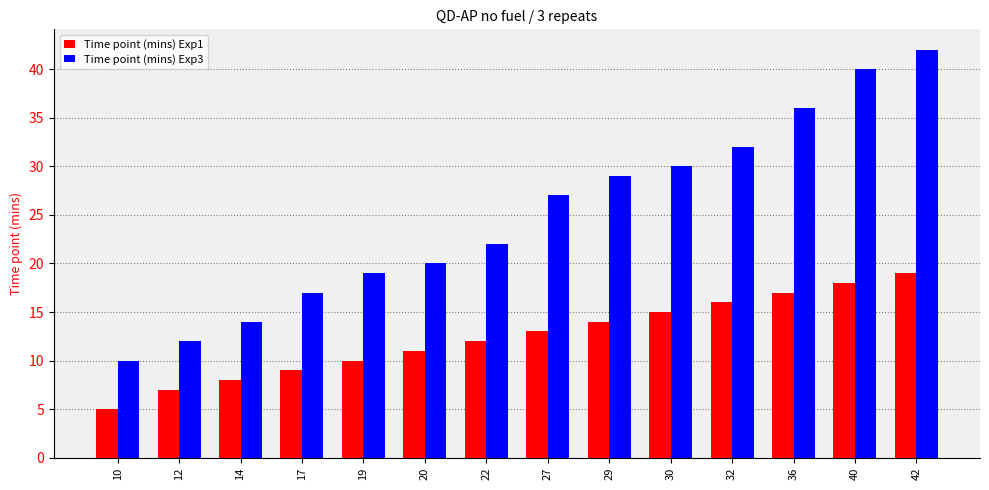

Are the bars grouped side by side (vs. stacked)?

Yes